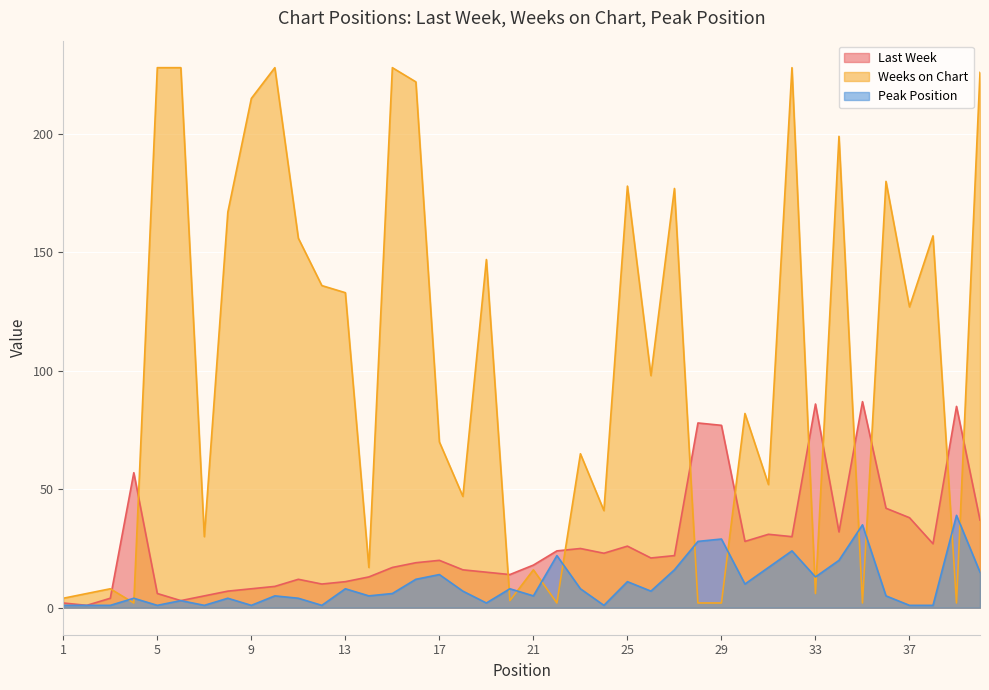

Reading left to right, what are all the values shown in this chart?

Last Week: 2	1	4	57	6	3	5	7	8	9	12	10	11	13	17	19	20	16	15	14	18	24	25	23	26	21	22	78	77	28	31	30	86	32	87	42	38	27	85	37
Weeks on Chart: 4	6	8	2	228	228	30	167	215	228	156	136	133	17	228	222	70	47	147	3	16	2	65	41	178	98	177	2	2	82	52	228	6	199	2	180	127	157	2	226
Peak Position: 1	1	1	4	1	3	1	4	1	5	4	1	8	5	6	12	14	7	2	8	5	22	8	1	11	7	16	28	29	10	17	24	13	20	35	5	1	1	39	15